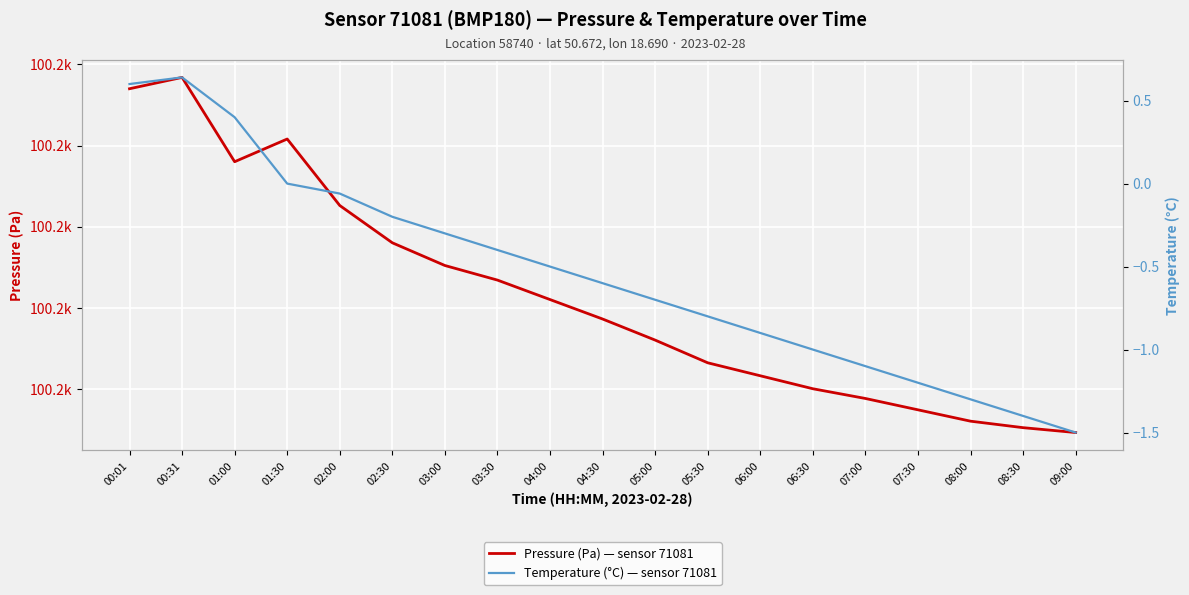

At which category is the sum across all series the highest?

00:31